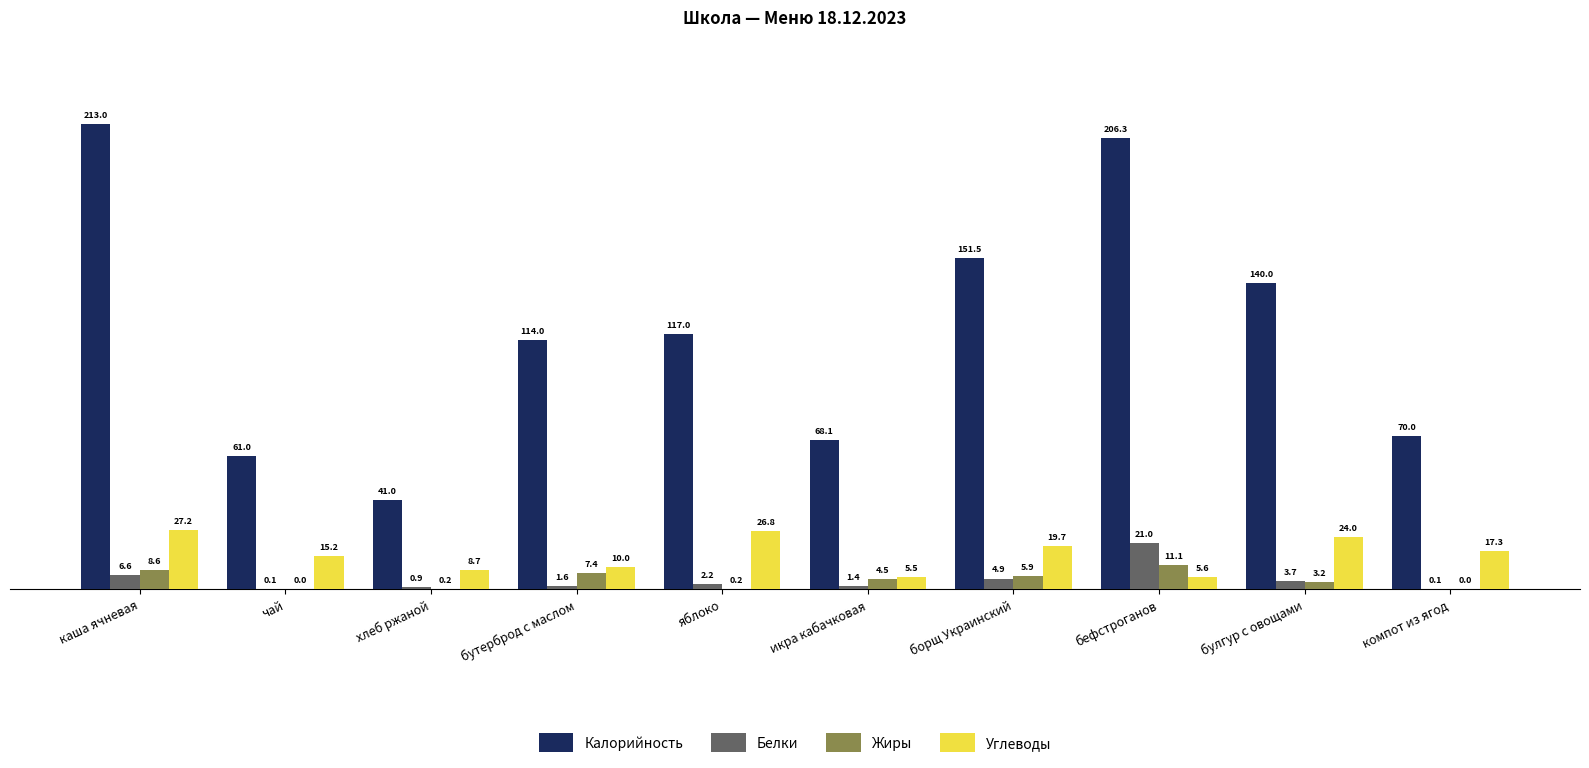

What value does the Белки series have at чай?

0.1